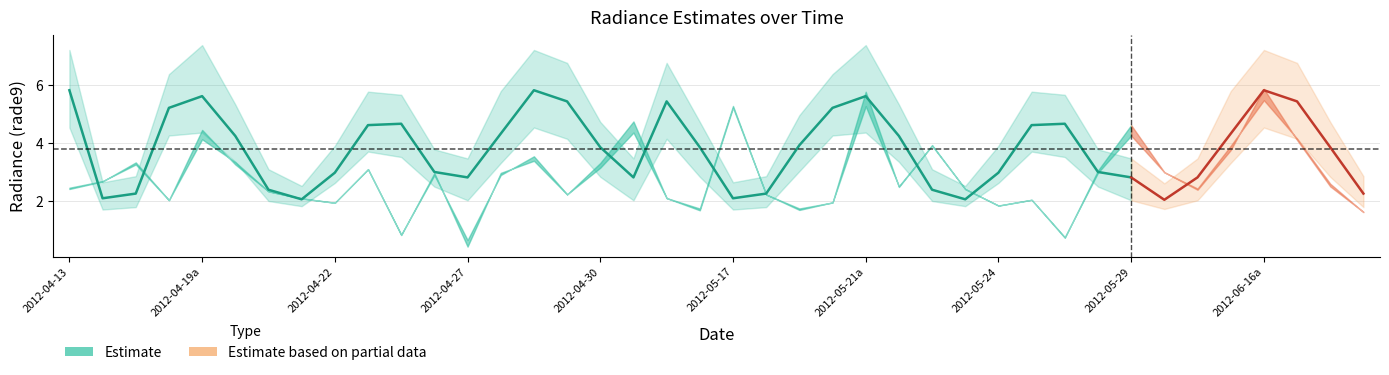

True or false: rade9_mult_nadir_norm has a value of 1.0 at 11.

False